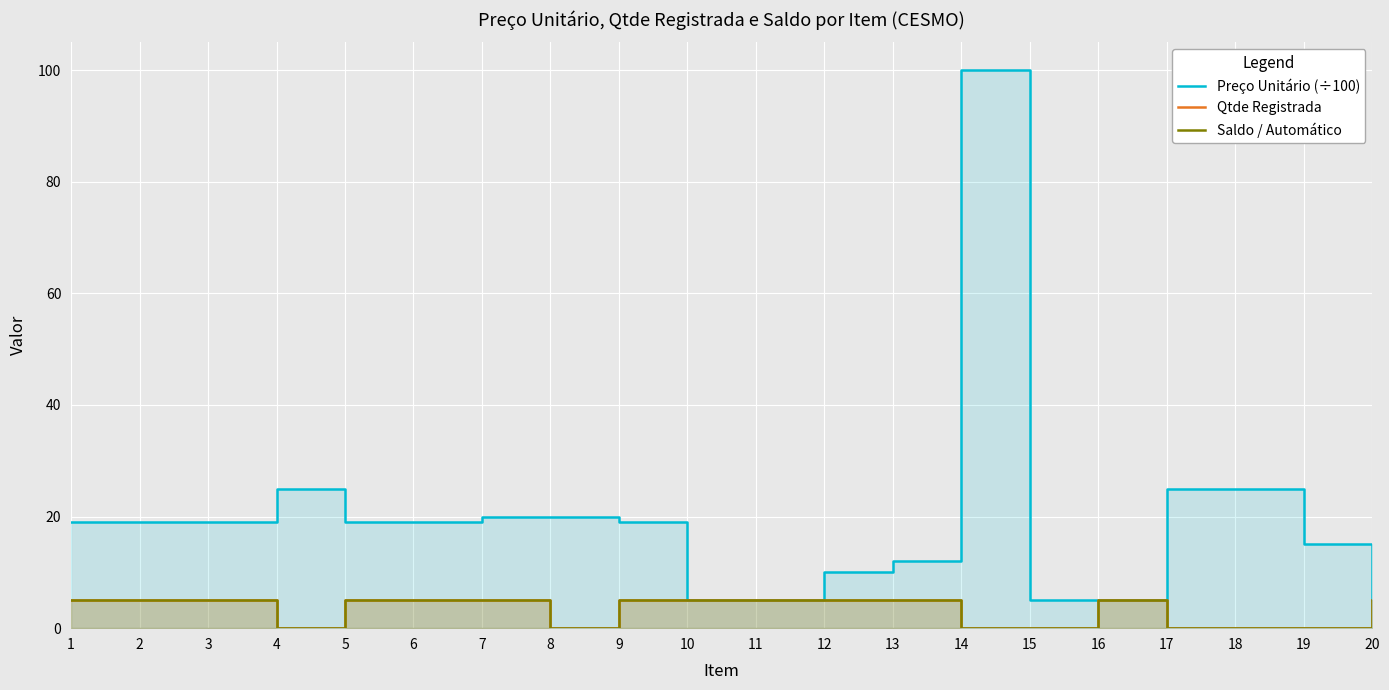

What is the spread (max minus min) of values at 13?

7